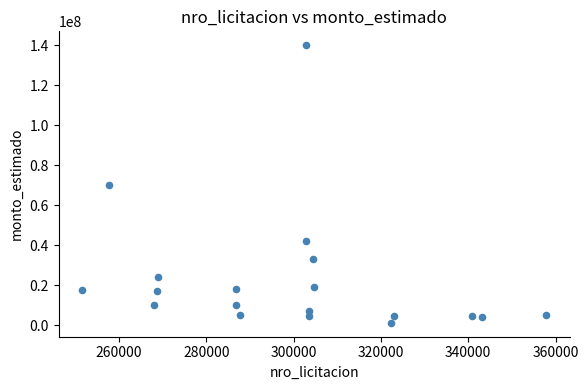

What is the range of Y values (max minus min)?

138791500